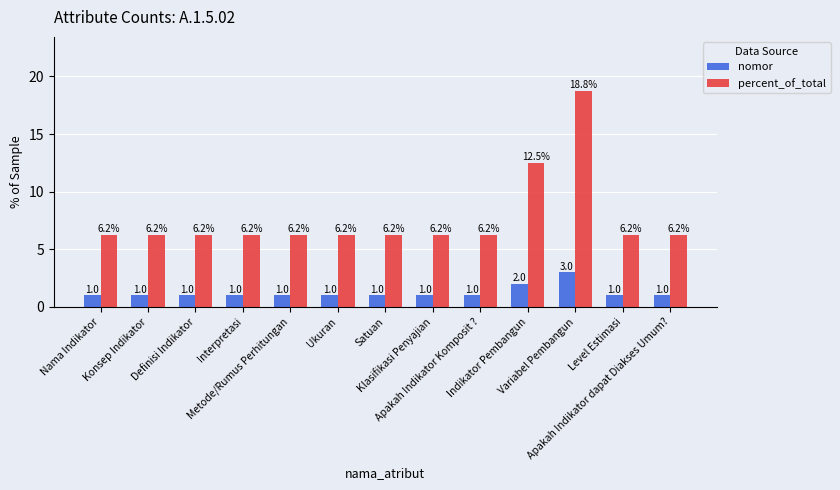

Which series has the widest spread of values?

percent_of_total